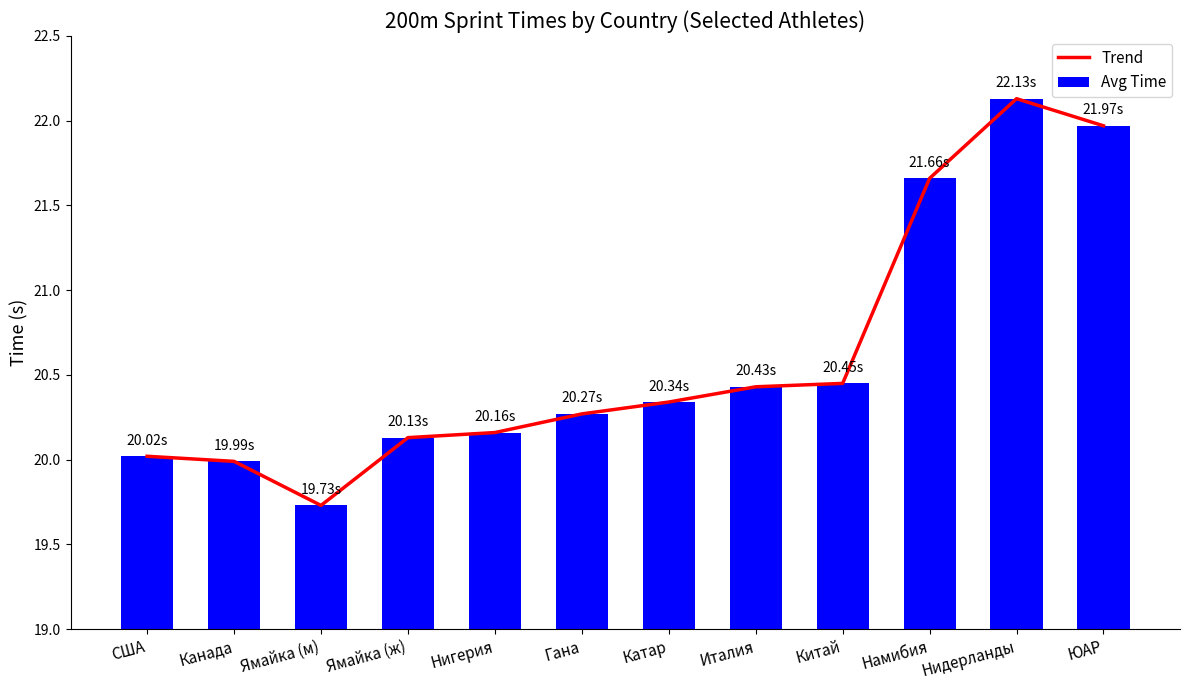

What is the label of the 2nd bar from the right?

Нидерланды